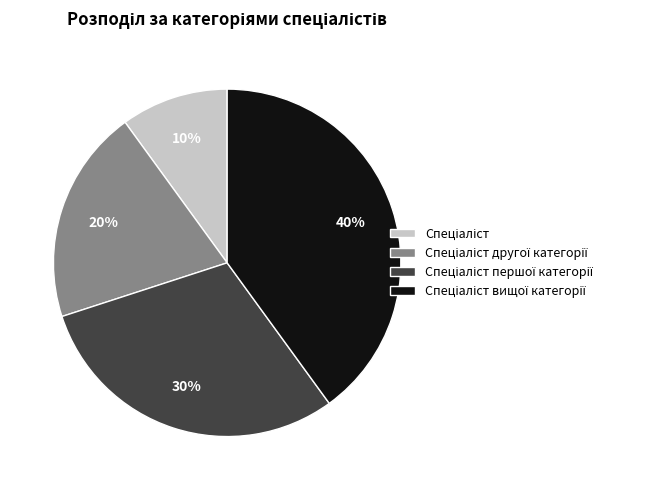

To the nearest percent, what is the average slice percentage?

25%